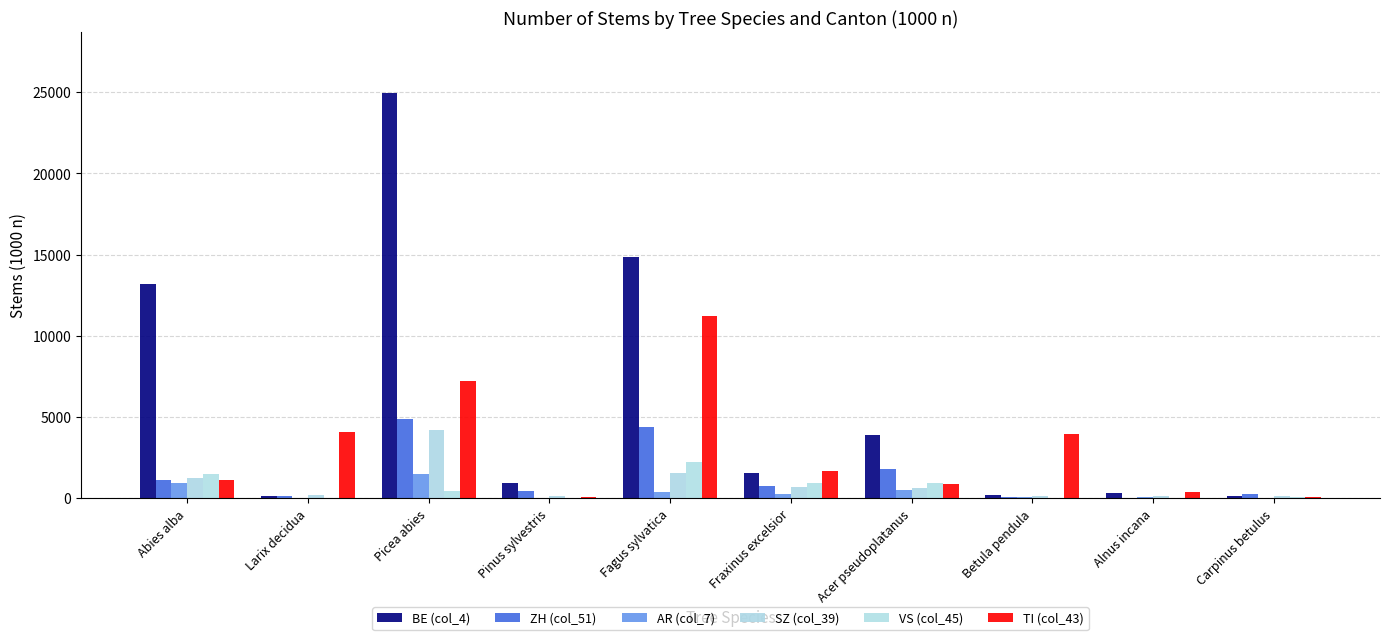

How many groups of bars are there?

10